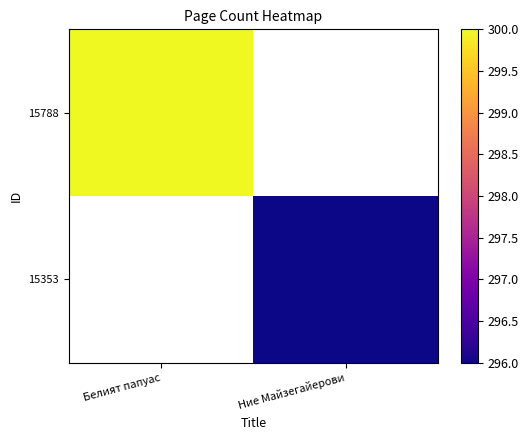

The 15788 series shows 300.0 at Белият папуас. True or false?

True